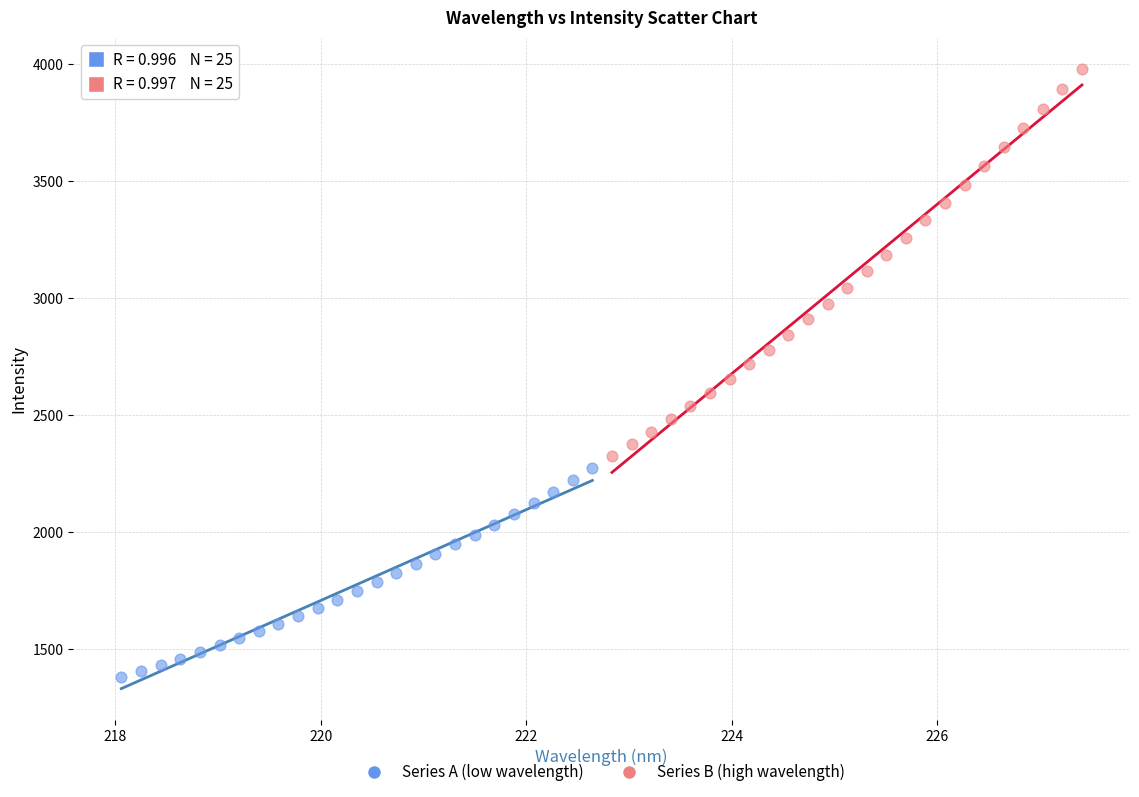

What are all the series names shown in the legend?

Series A (low wavelength), Series B (high wavelength)